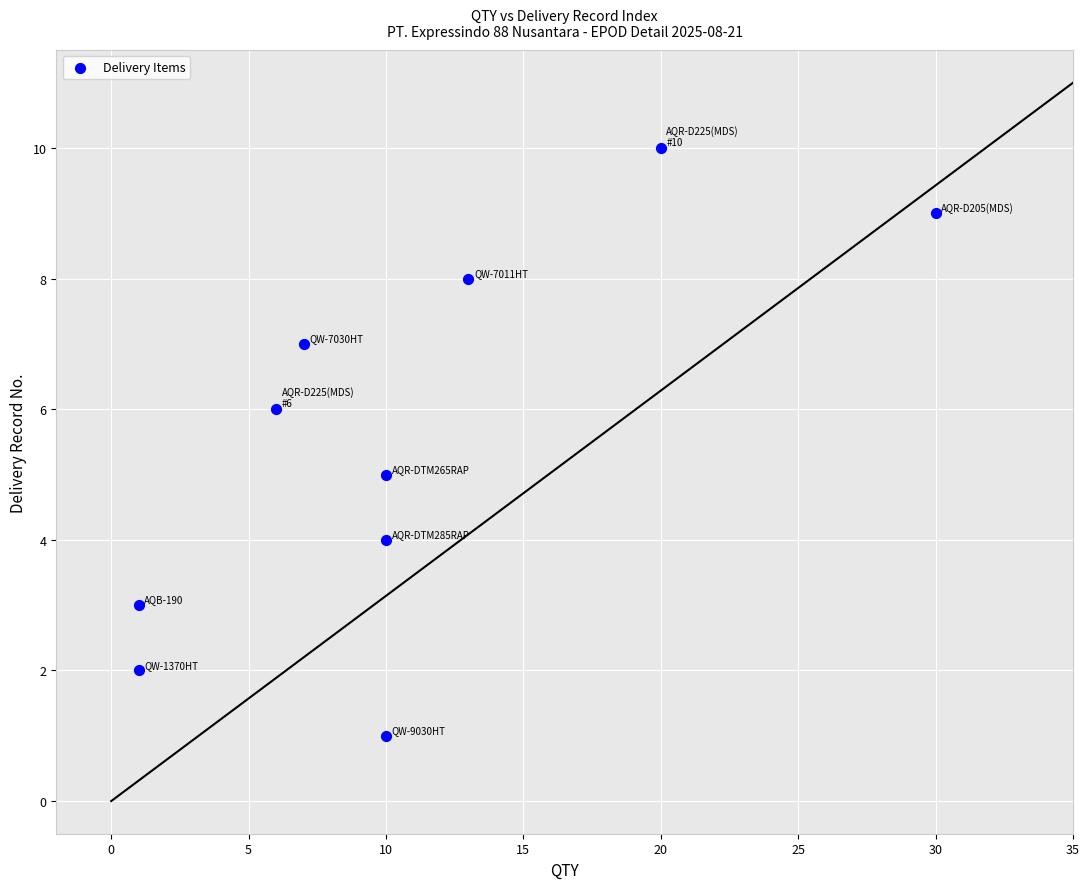

What is the average X value?

11